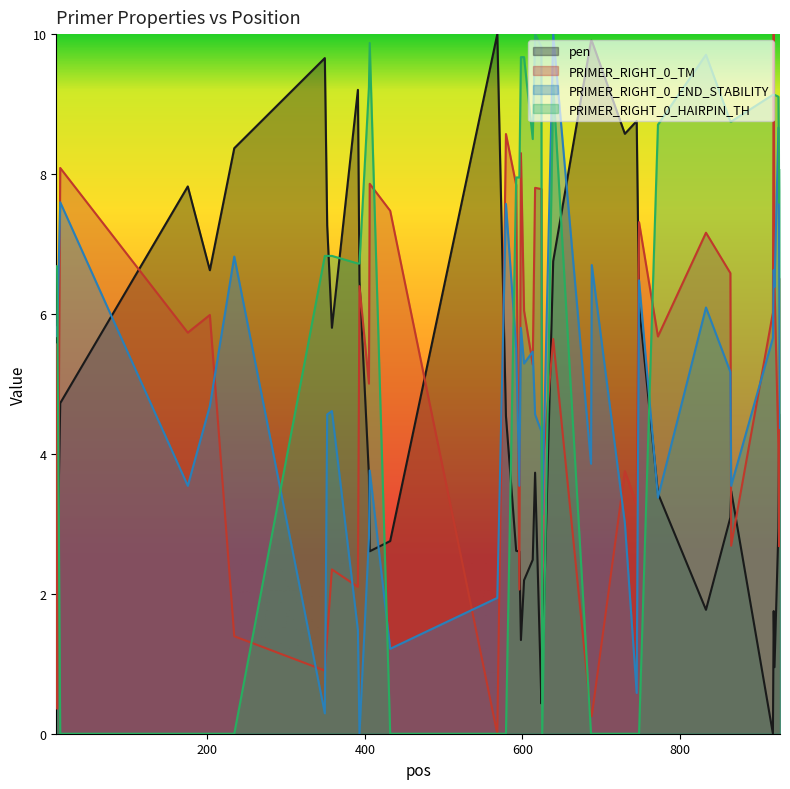

True or false: PRIMER_RIGHT_0_HAIRPIN_TH has more than 0 interior local peaks.

True